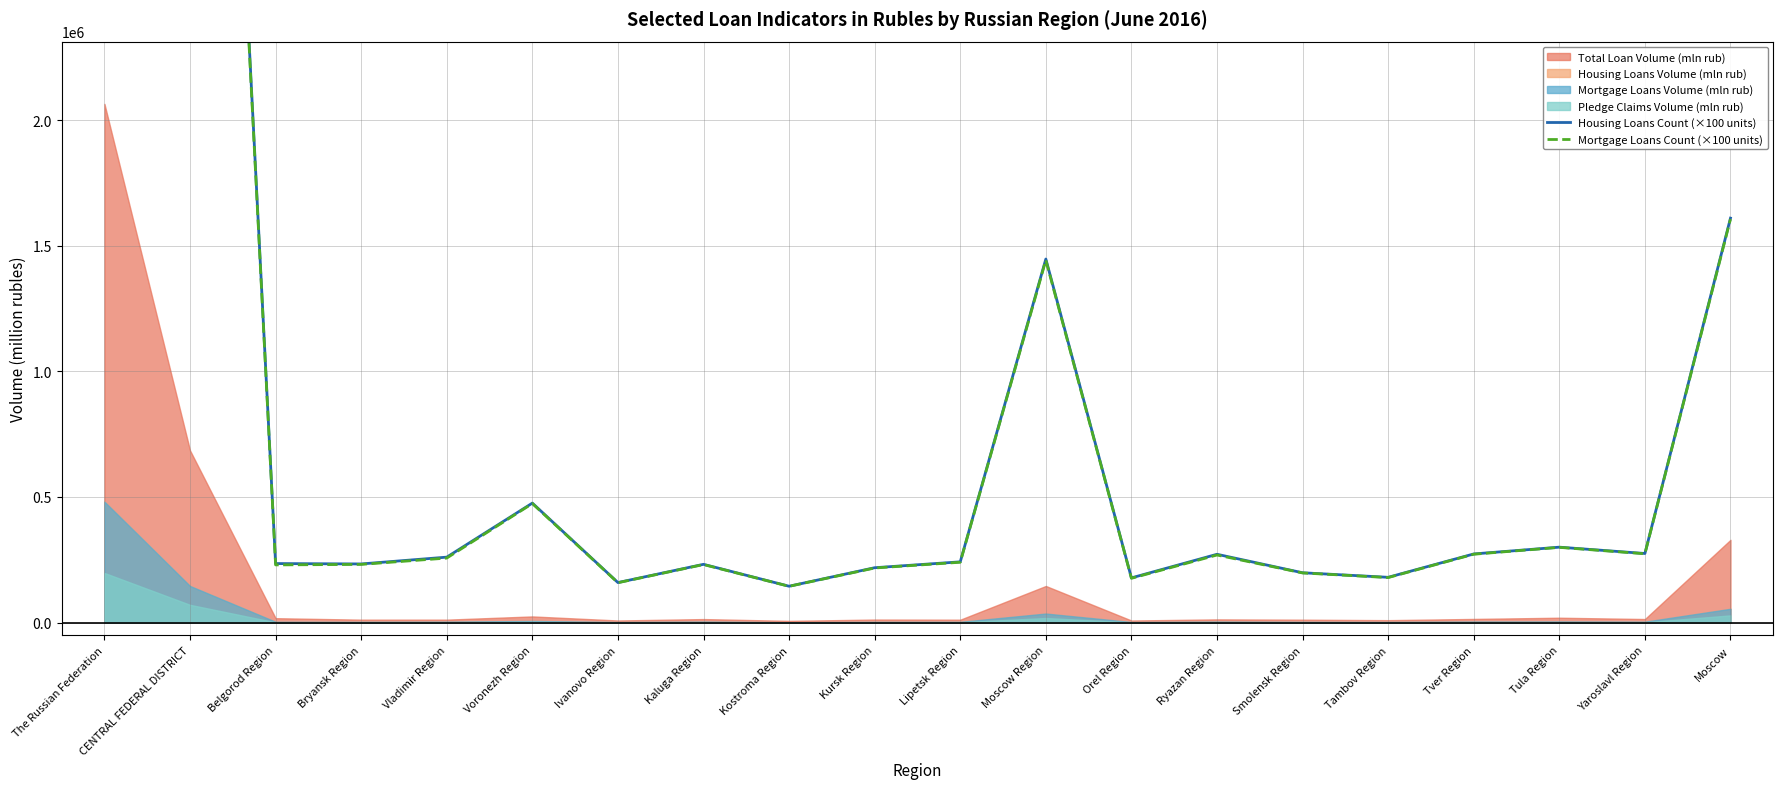

The Housing Loans Count (×100 units) series shows 1609900 at Moscow. True or false?

True